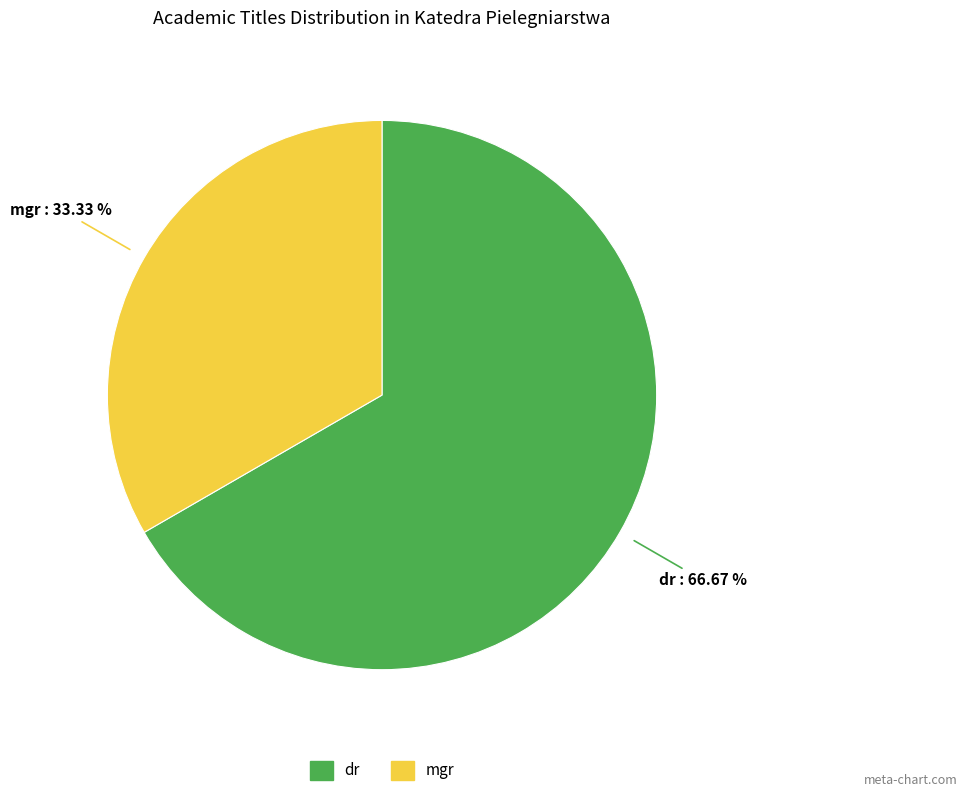

Combined, do mgr and dr account for over 50%?

Yes